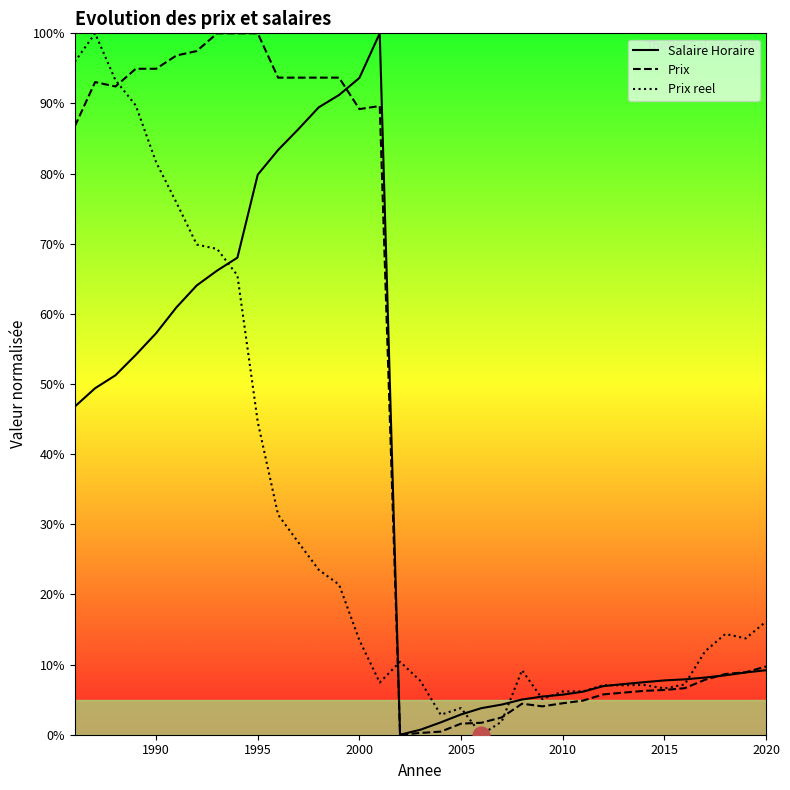

True or false: Salaire Horaire and Prix reel cross at least once.

True